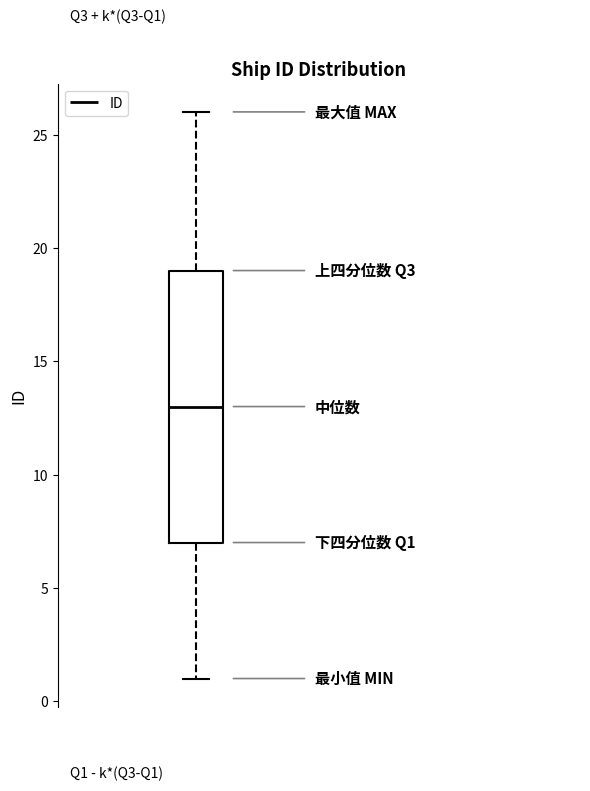

Where is the upper edge of the box on the y-axis? The values are not printed on the chart, so give them approximately, as read against the axis.

19